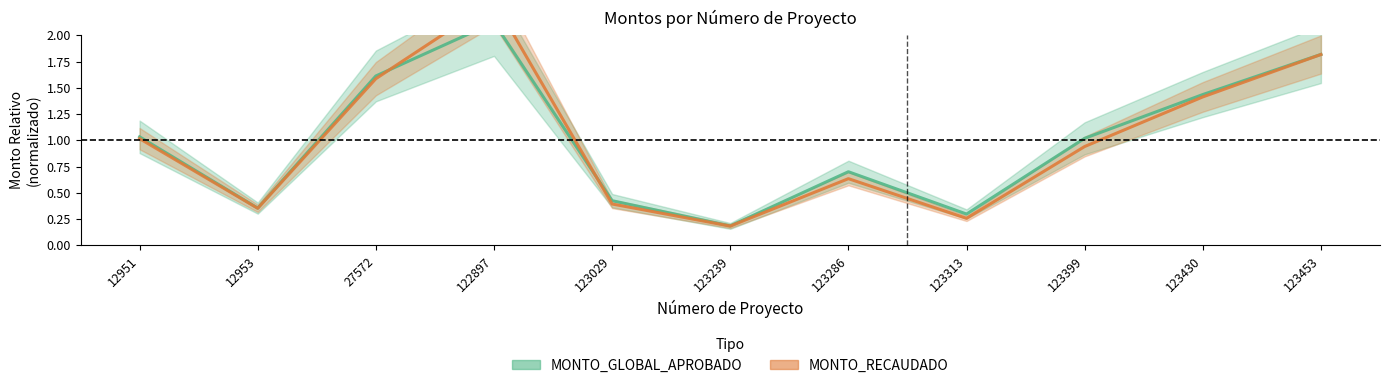

What is the sum of all MONTO_RECAUDADO values?

10.9